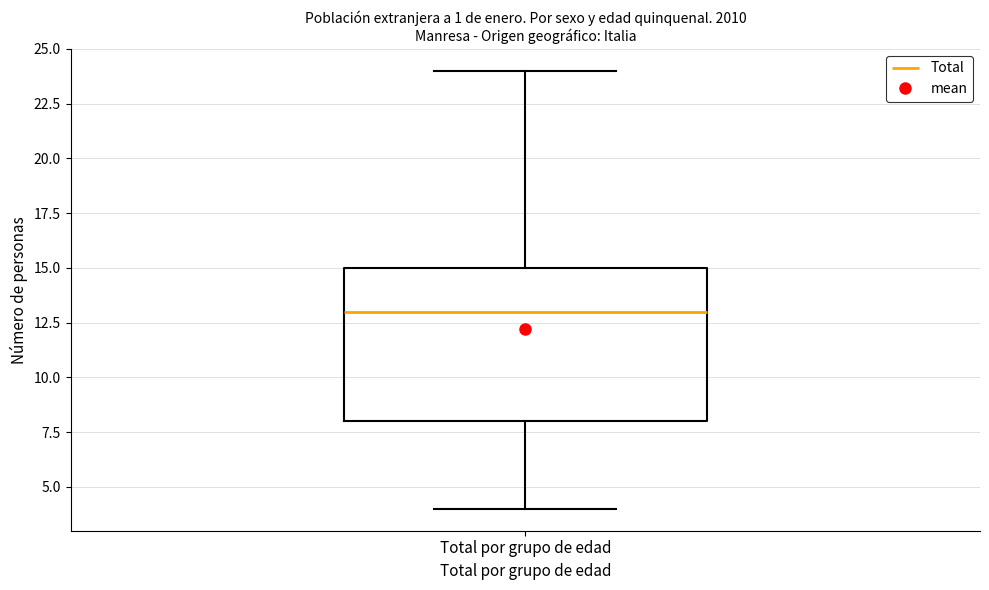

Transcribe this box plot: give where the median line is, the range the box spans, and where the two whiskers end, as read against the y-axis. The values are not printed on the chart, so give them approximately, as read against the axis.

median 13, box 8 to 15, whiskers 4 to 24